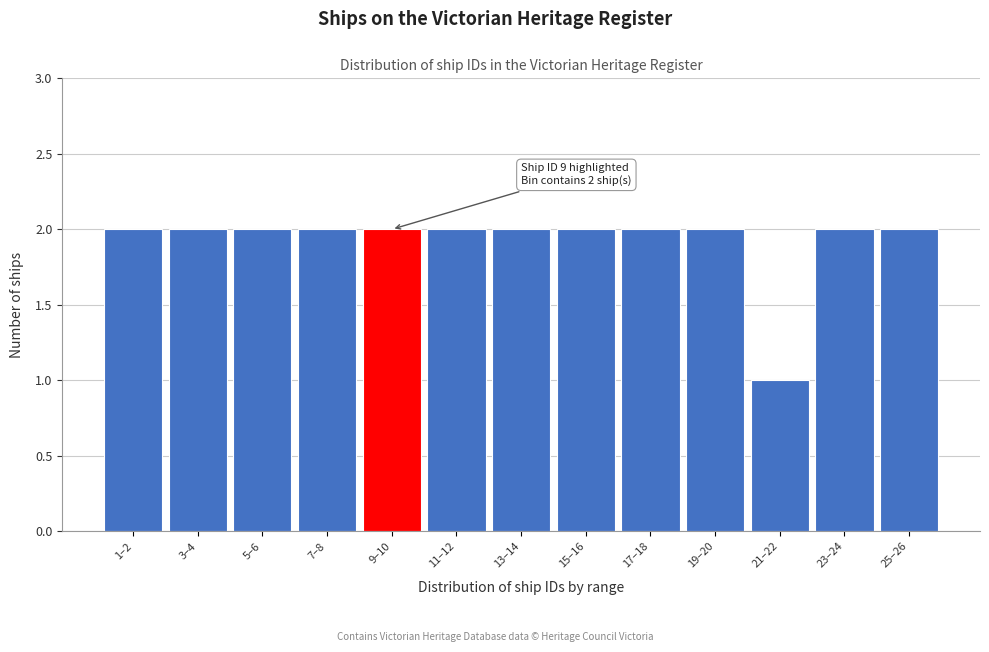

Reading right to left, extract all data points from this chart.

2	2	1	2	2	2	2	2	2	2	2	2	2